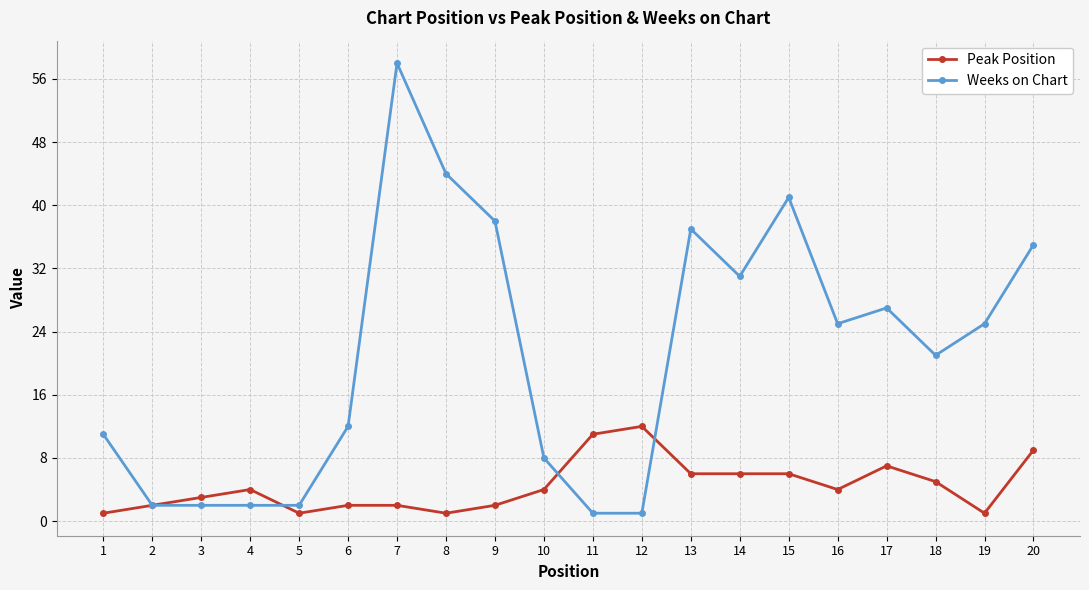

True or false: Peak Position has more than 2 points higher than both neighbors.

True